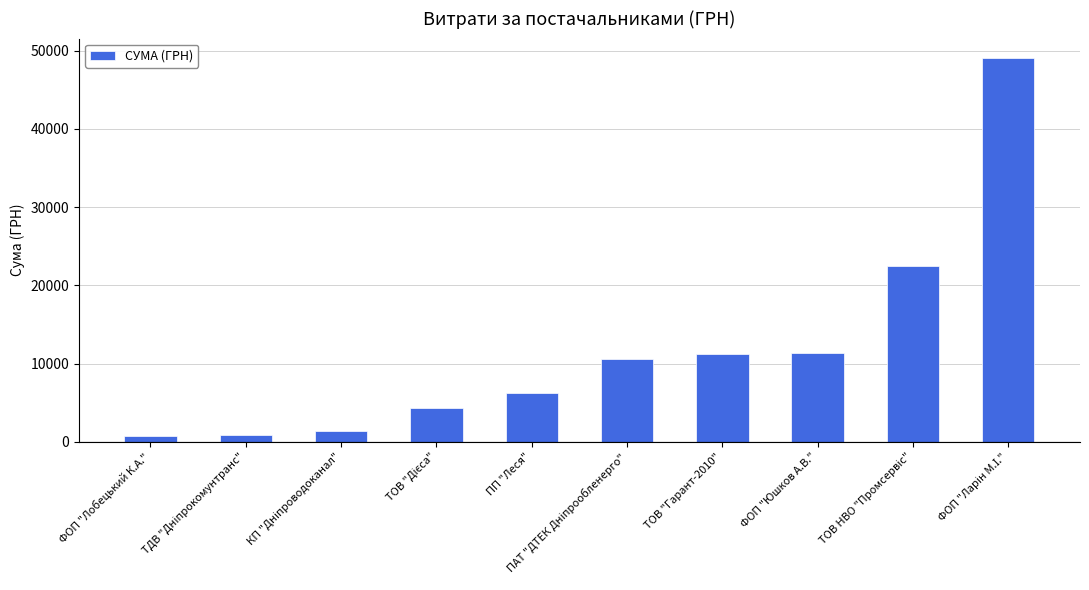

What is the average value?

11844.3